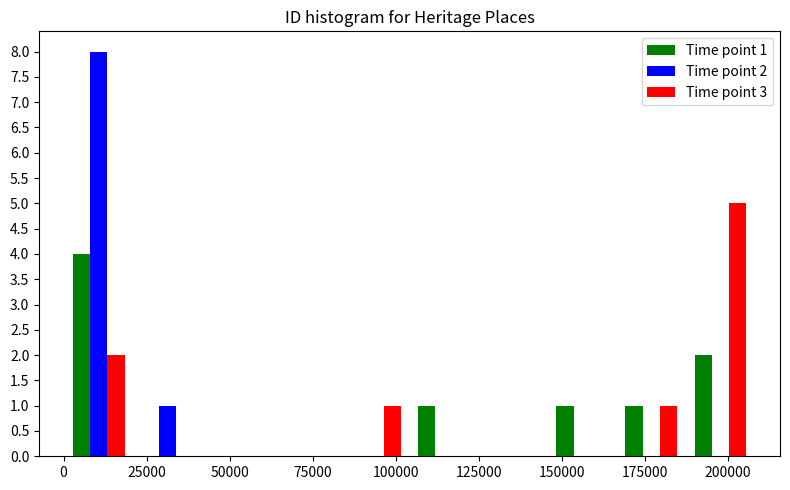

In the Time point 1 series, which range on the x-axis has the tallest bar?

0 to 20000